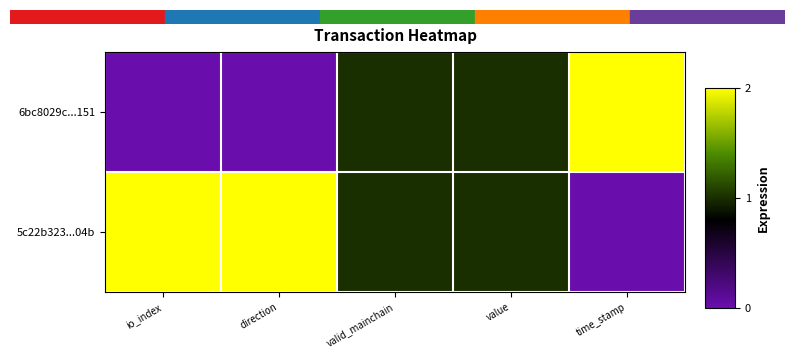

Between valid_mainchain and time_stamp, which series saw the biggest shift?

6bc8029c...151